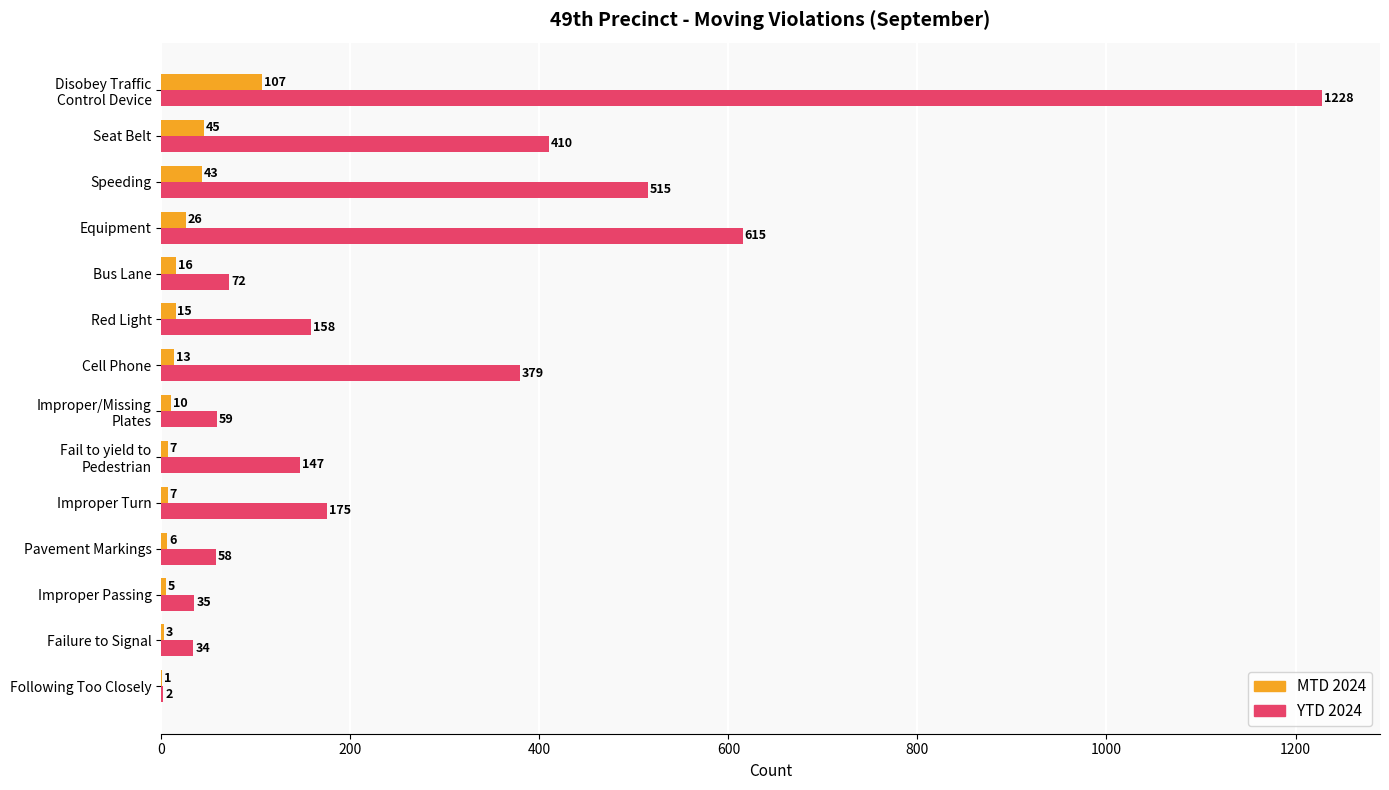

Which series has the largest total across all categories?

YTD 2024